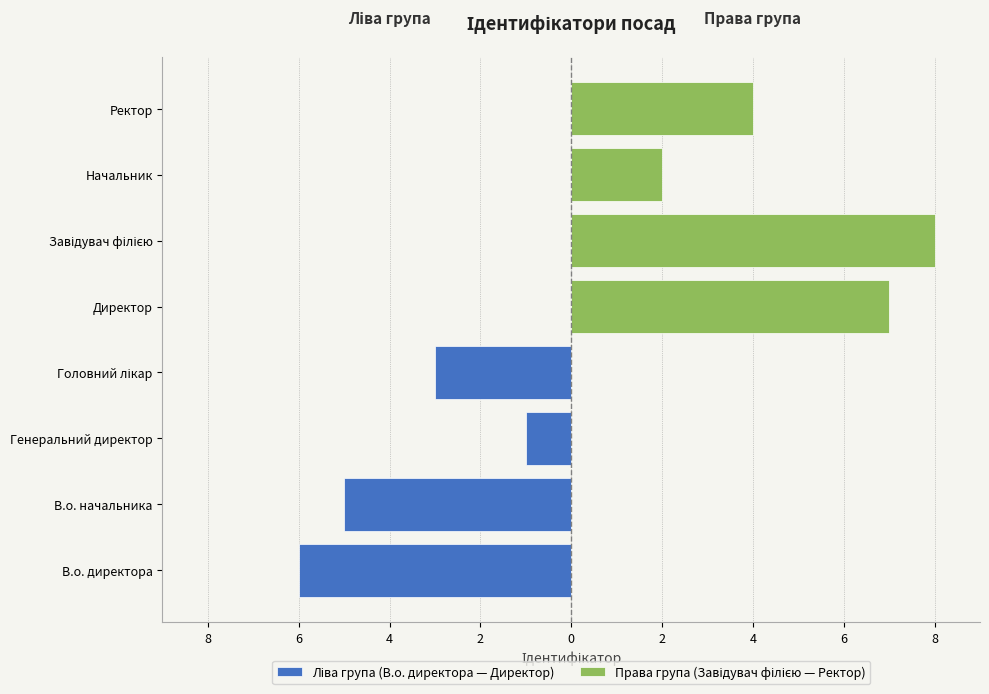

What are all the series names shown in the legend?

Ліва група (В.о. директора — Директор), Права група (Завідувач філією — Ректор)